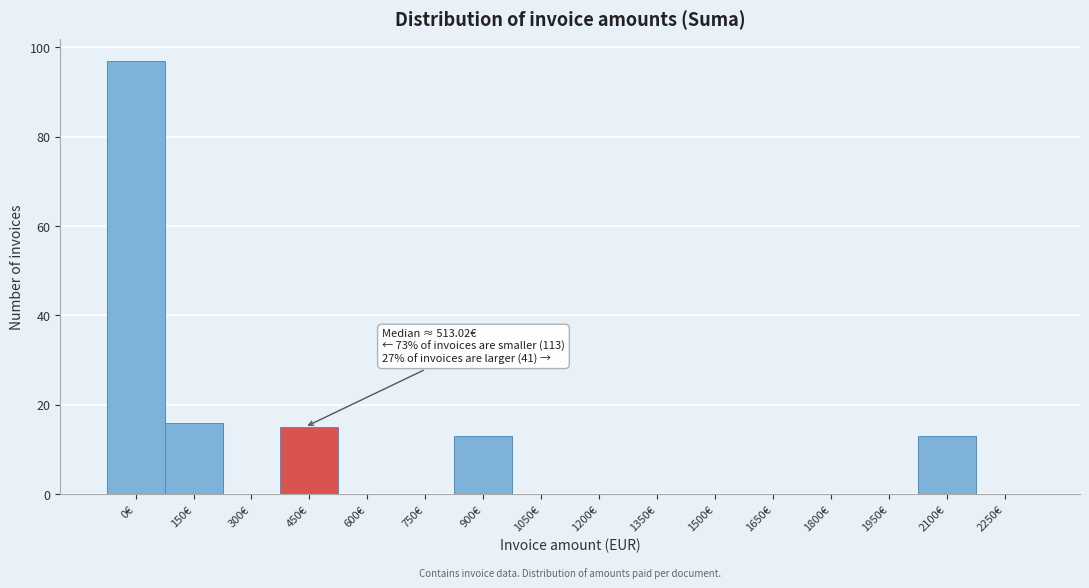

Reading right to left, extract all data points from this chart.

2250€=0	2100€=13	1950€=0	1800€=0	1650€=0	1500€=0	1350€=0	1200€=0	1050€=0	900€=13	750€=0	600€=0	450€=15	300€=0	150€=16	0€=97